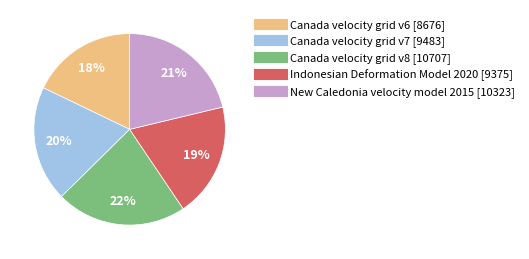

Between Canada velocity grid v7 and Canada velocity grid v6, which is larger?

Canada velocity grid v7